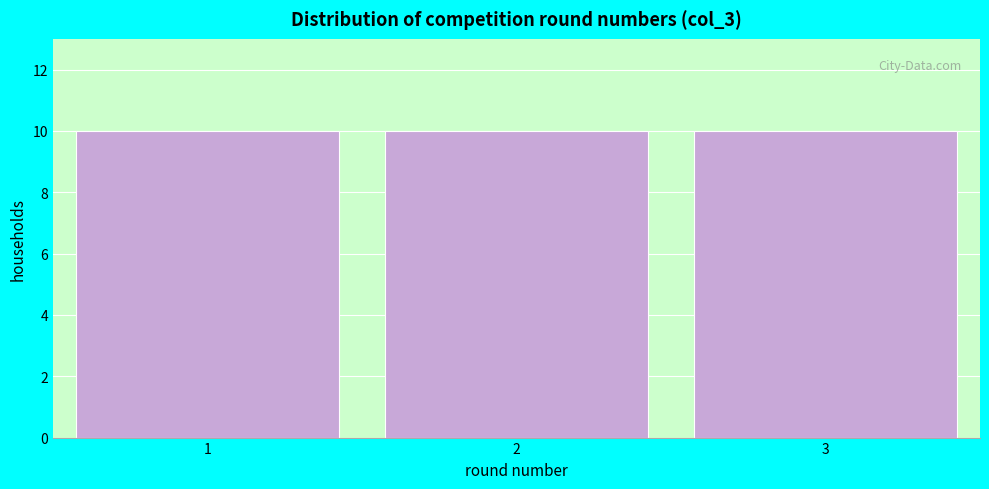

Reading left to right, list every bar in this chart as the range it spans on the x-axis followed by its height. The values are not printed on the chart, so give them approximately, as read against the axis.

0.5 to 1.5: 10
1.5 to 2.5: 10
2.5 to 3.5: 10